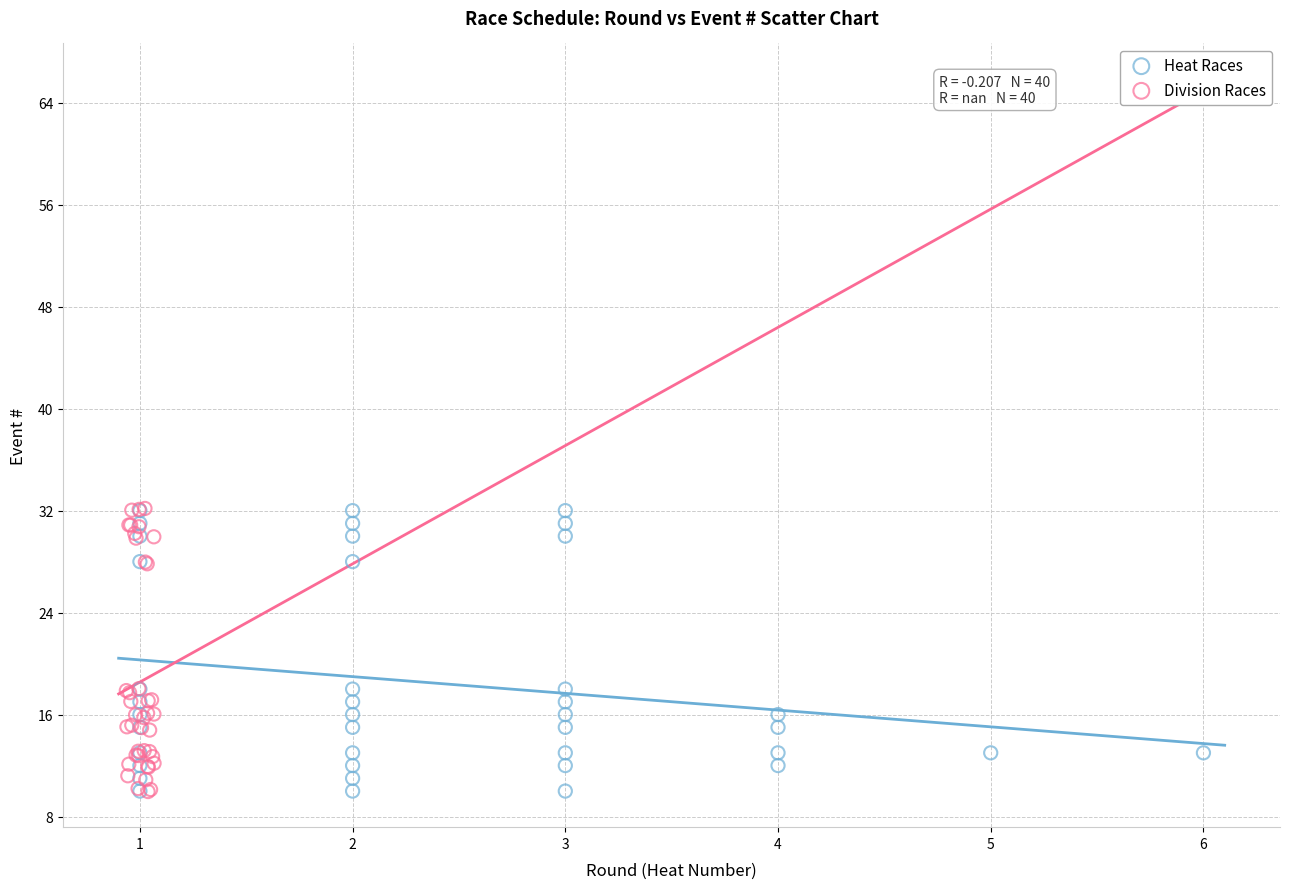

What are all the series names shown in the legend?

Heat Races, Division Races